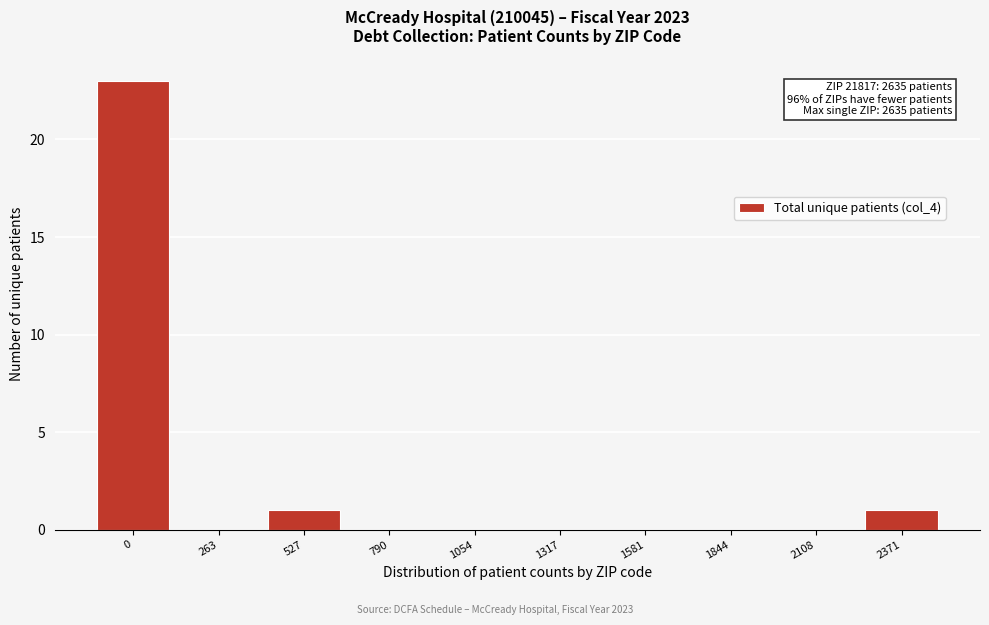

Reading left to right, list all the values displayed in this chart.

0=23	263=0	527=1	790=0	1054=0	1317=0	1581=0	1844=0	2108=0	2371=1